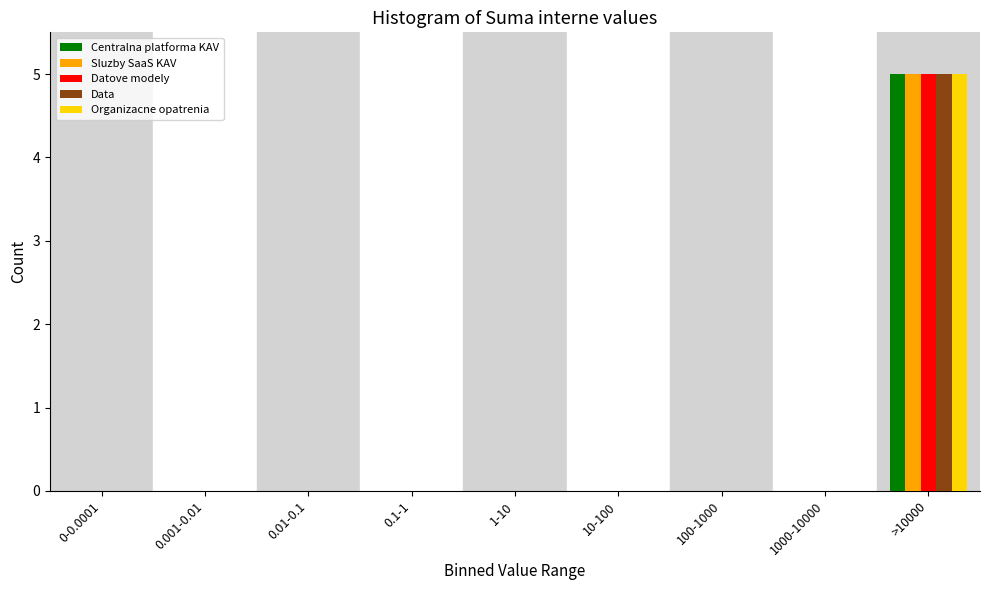

What is the sum of all Sluzby SaaS KAV values?

5